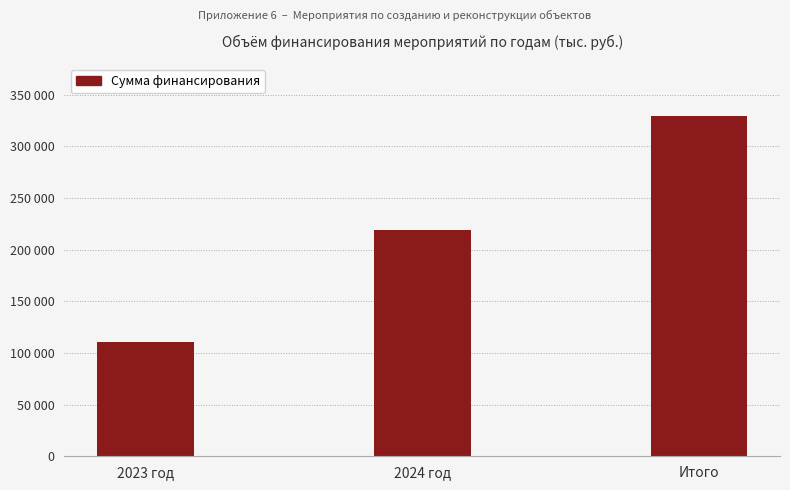

Where does the data first go above 218888?

2024 год